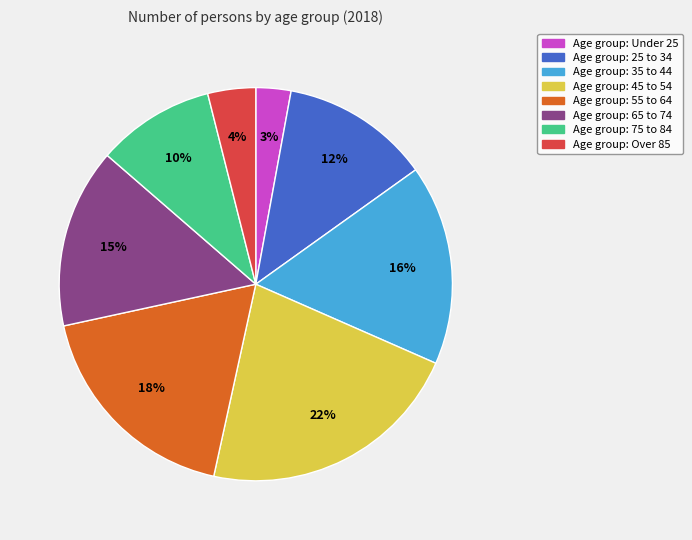

To the nearest percent, what is the combined percentage of Age group: 35 to 44 and Age group: 65 to 74?

31%